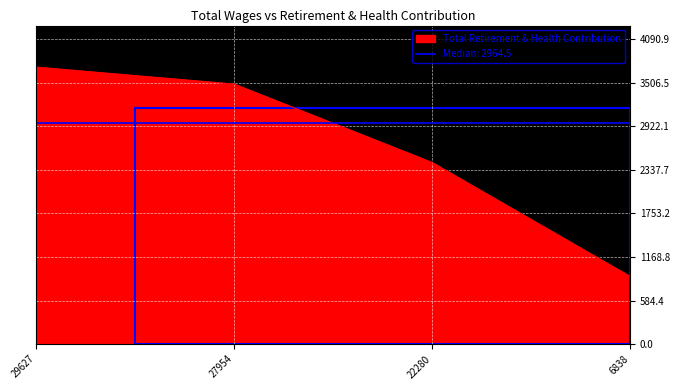

True or false: there are more than 2 points higher than both neighbors.

False